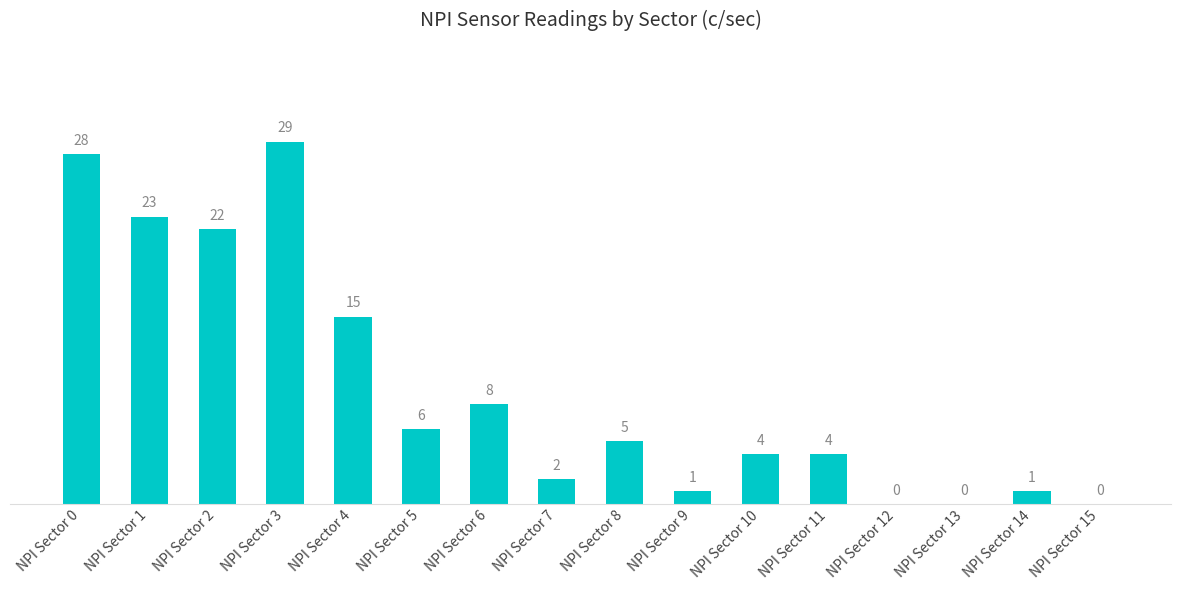

How many series are shown in this chart?

1